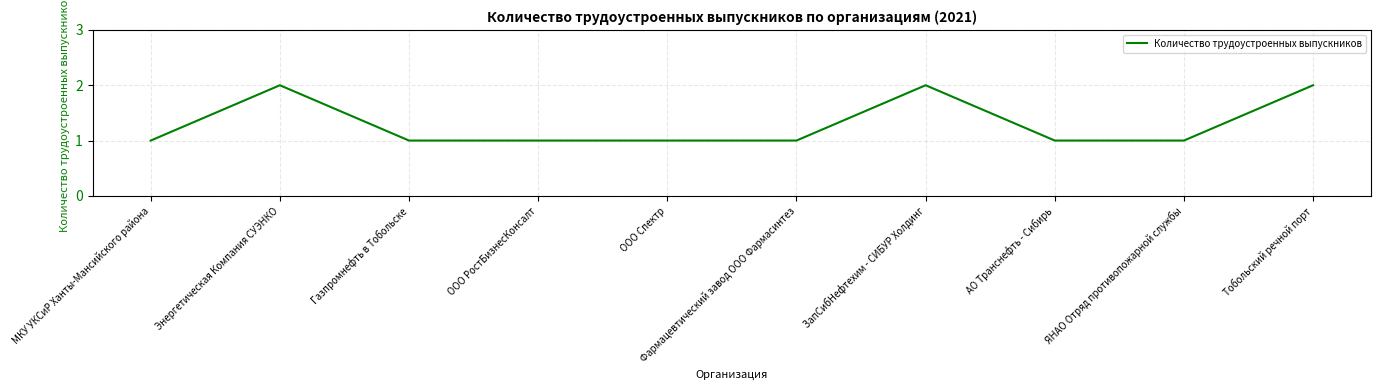

What is the difference between the maximum and minimum values?

1